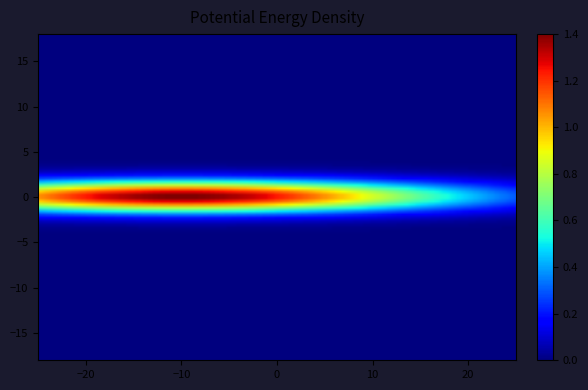

Which label corresponds to the smallest value in the chart?

1